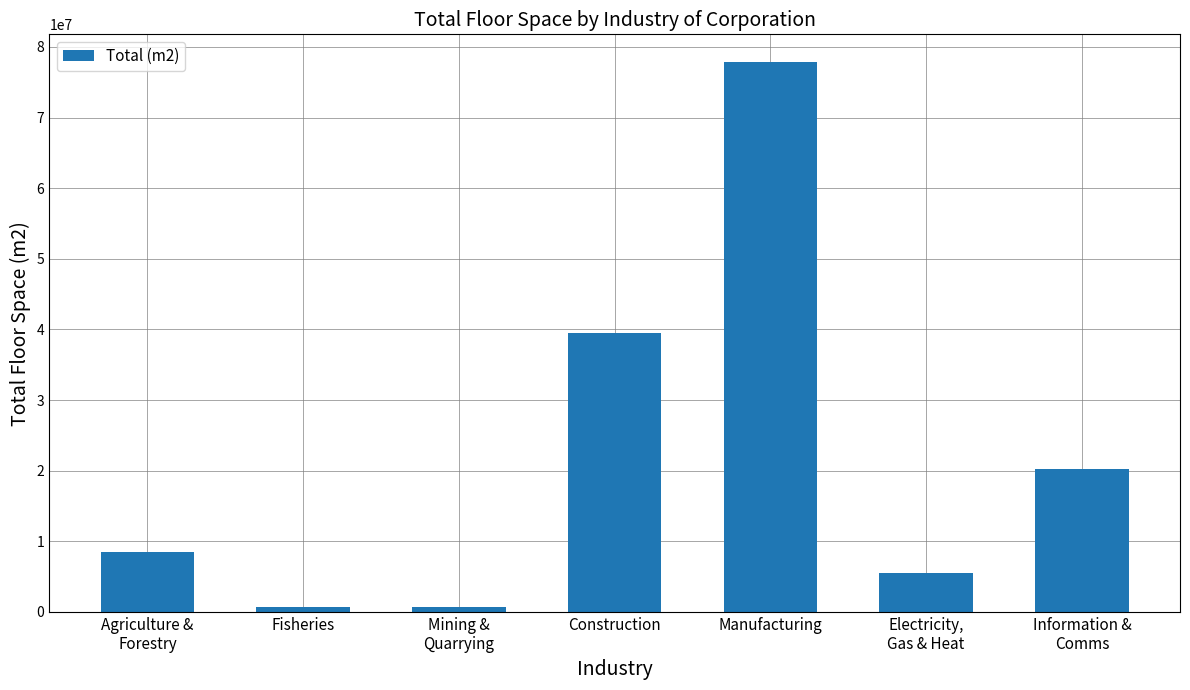

What is the difference between the maximum and minimum values?

77221000